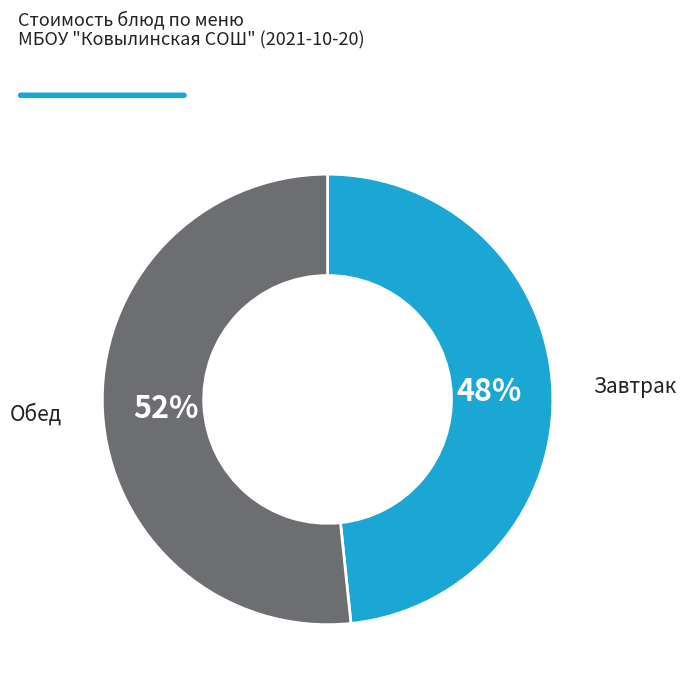

To the nearest percent, what is the combined percentage of Завтрак and Обед?

100%